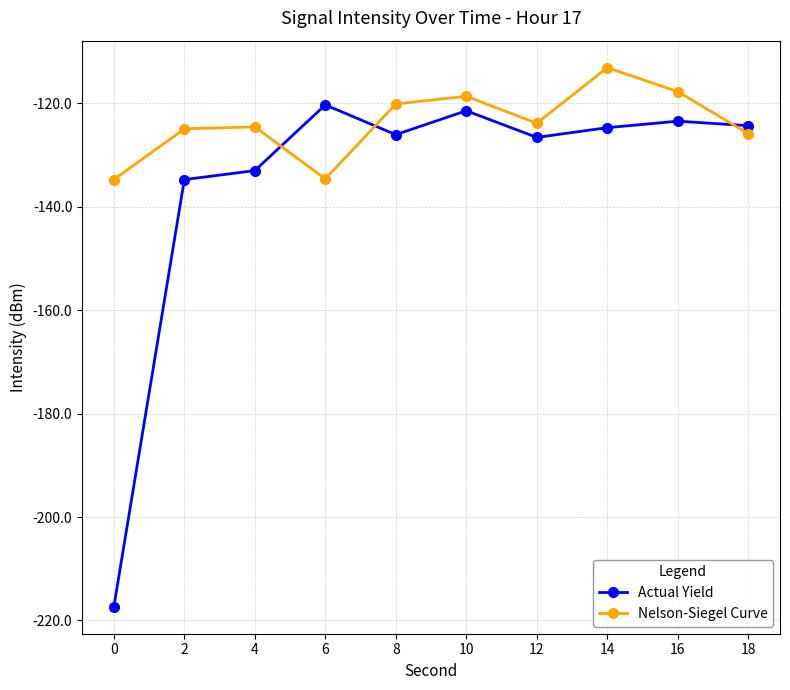

Which series has the largest total across all categories?

Nelson-Siegel Curve